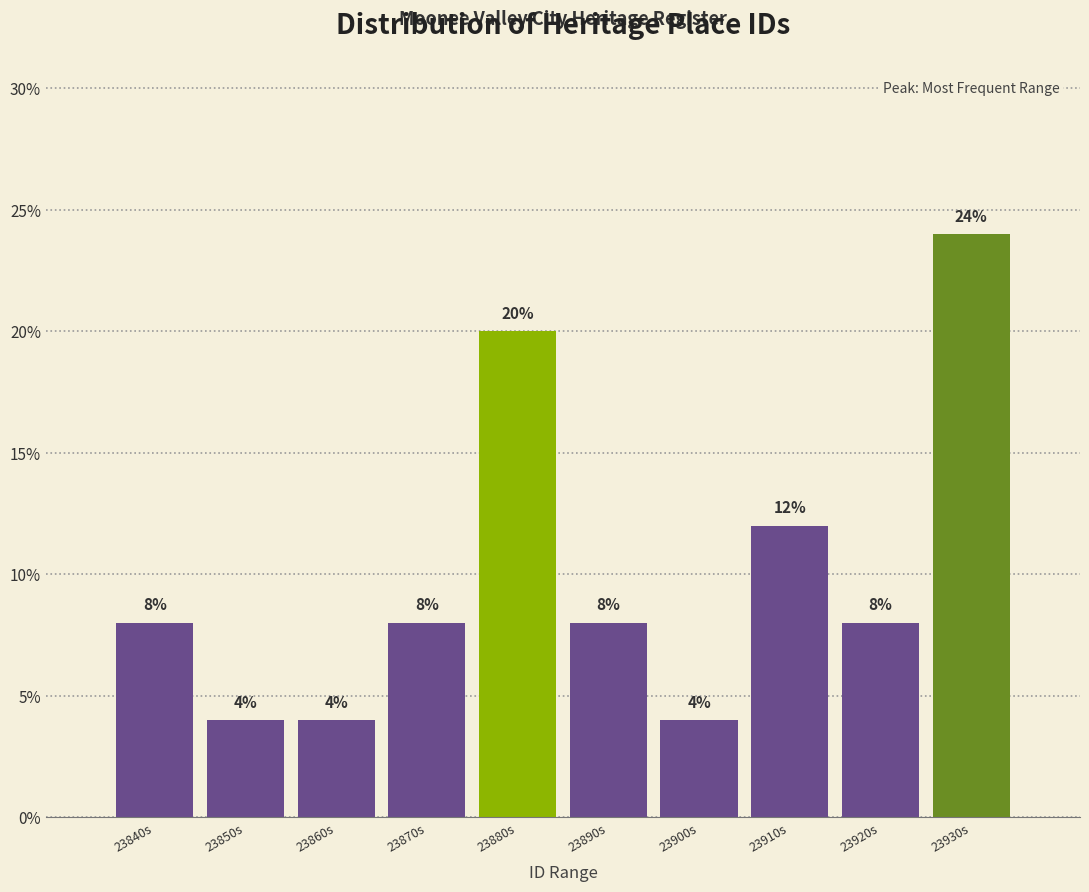

Reading left to right, what are all the values shown in this chart?

8	4	4	8	20	8	4	12	8	24